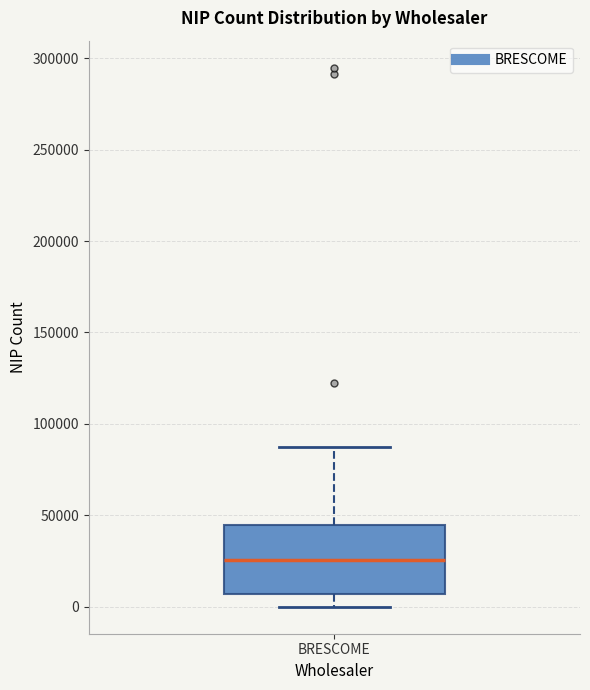

Transcribe this box plot: give where the median line is, the range the box spans, and where the two whiskers end, as read against the y-axis. The values are not printed on the chart, so give them approximately, as read against the axis.

median 25000, box 5000 to 45000, whiskers 0 to 85000